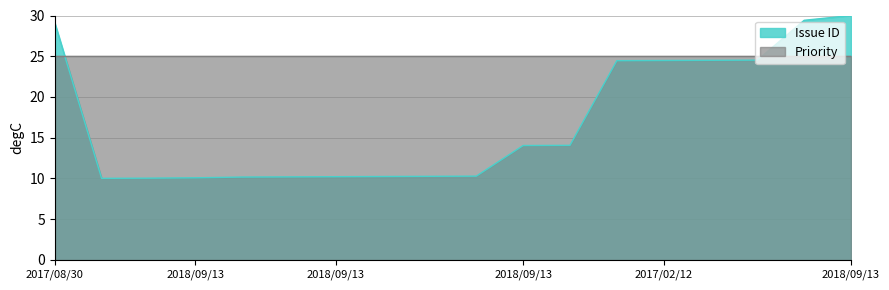

What is the difference between the maximum and second lowest values?

20.0